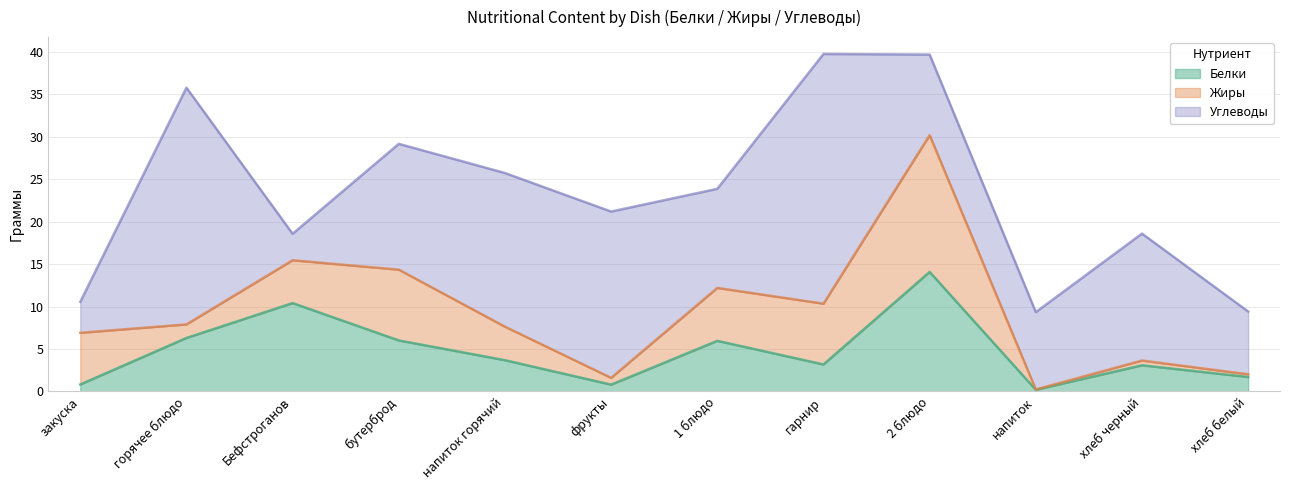

What is the highest value of the Жиры series?

16.1